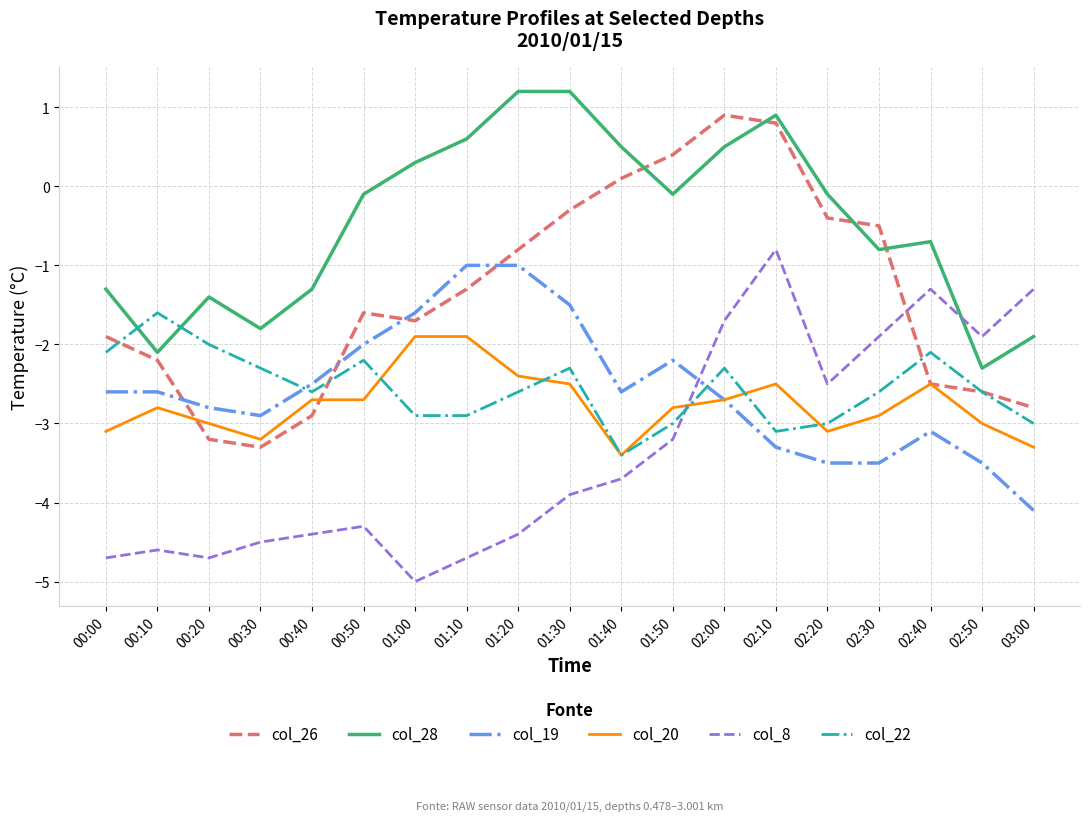

What is the maximum value for col_26?

0.9